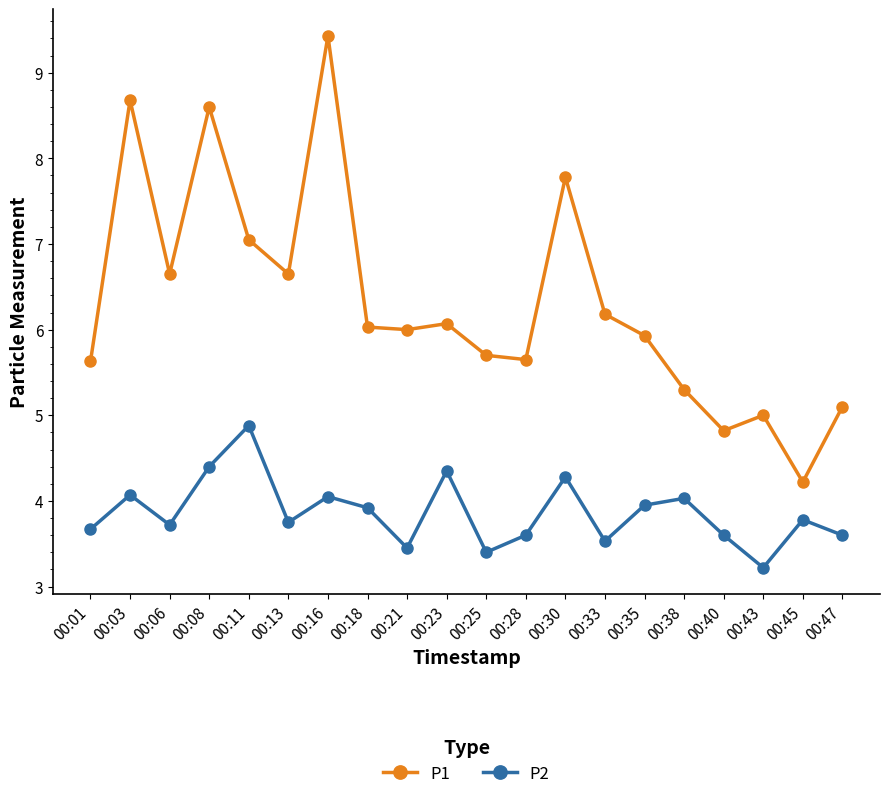

The P1 series shows 7.0 at 00:11. True or false?

True